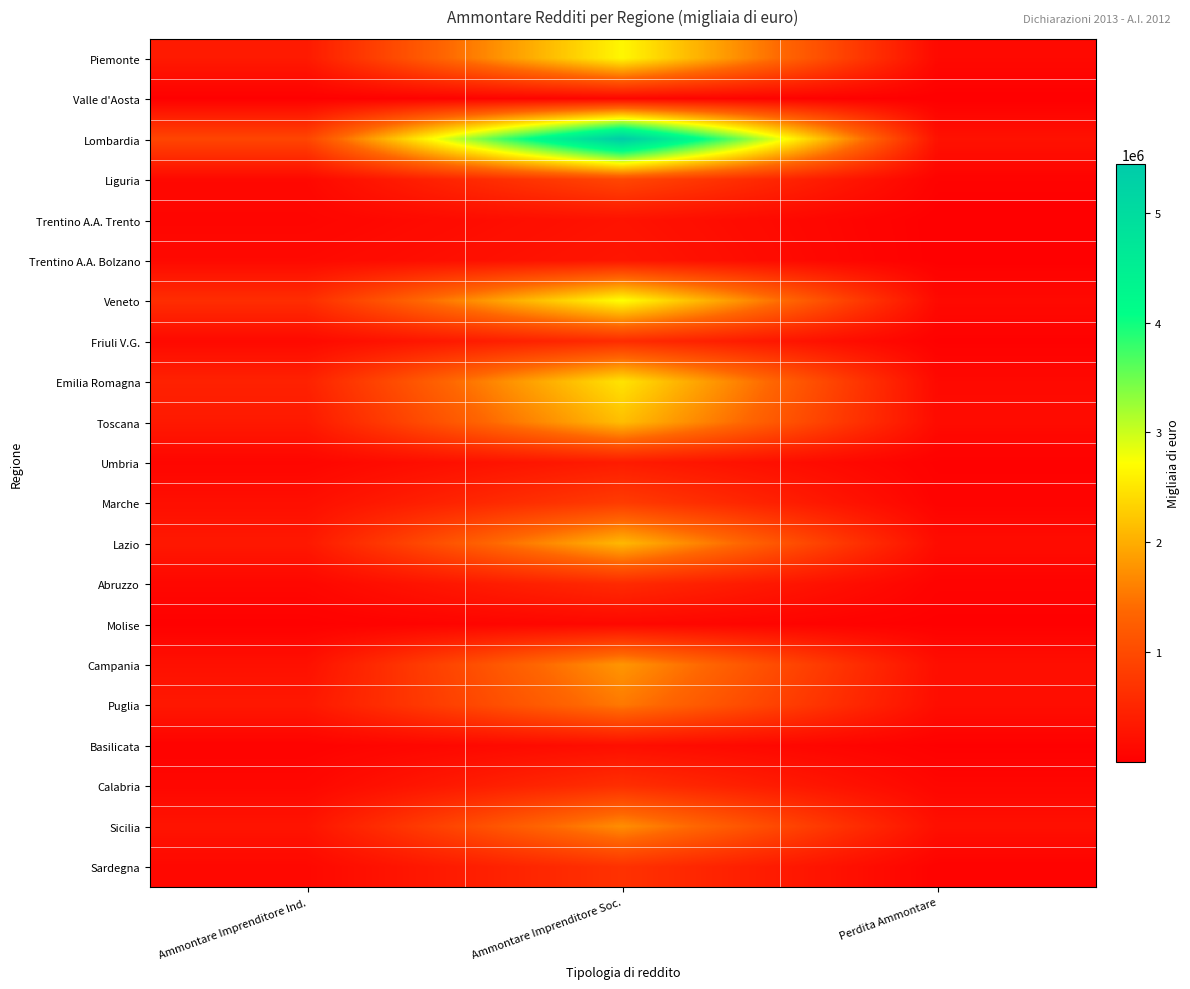

Between Ammontare Imprenditore Soc. and Perdita Ammontare, which series saw the biggest shift?

Lombardia